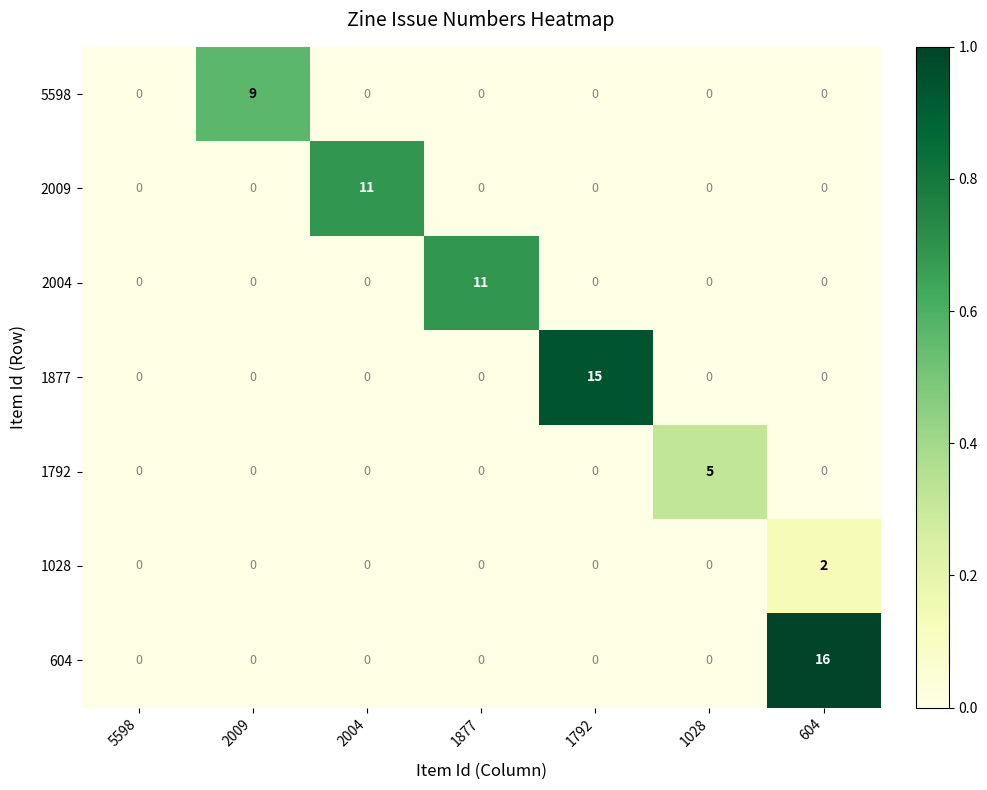

Count the number of data series in this chart.

7